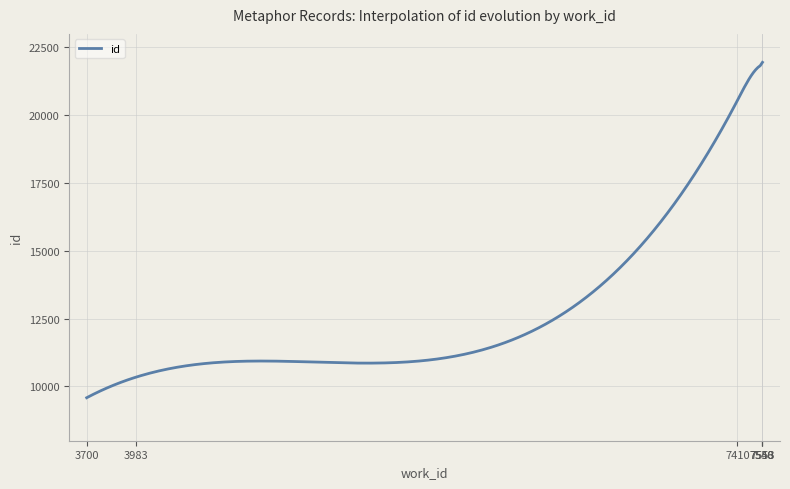

How many distinct data groups are displayed?

1